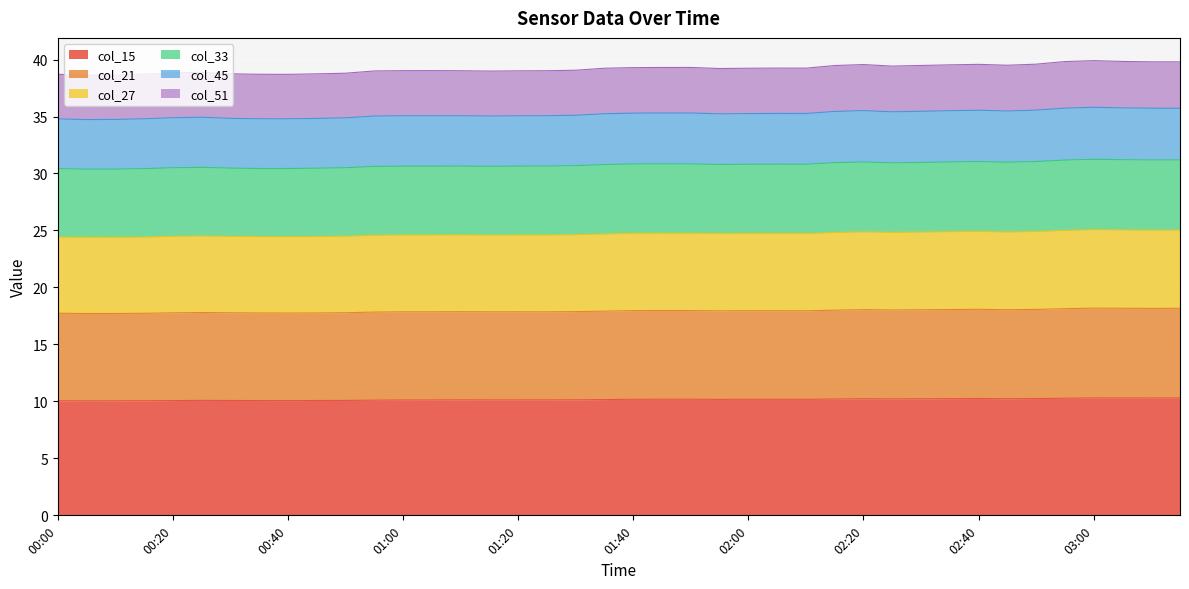

What are all the series names shown in the legend?

col_15, col_21, col_27, col_33, col_45, col_51